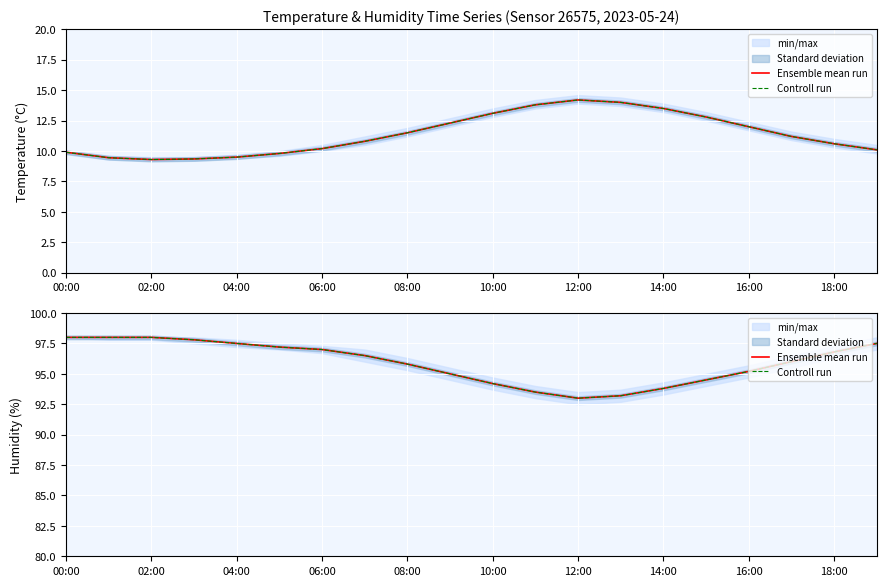

What is the label of the 20th point from the left?

19